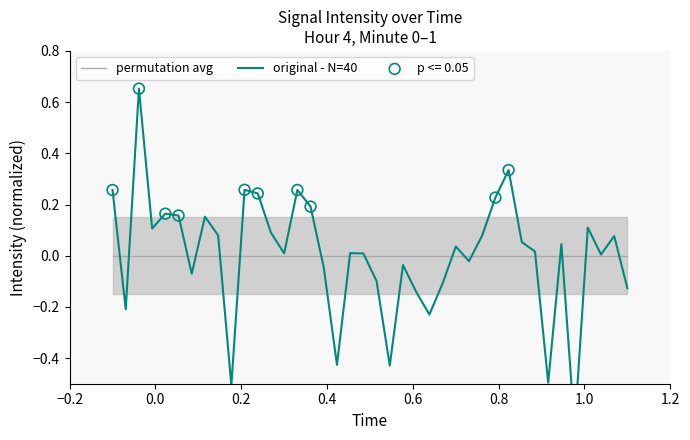

Which series has the largest total across all categories?

original - N=40